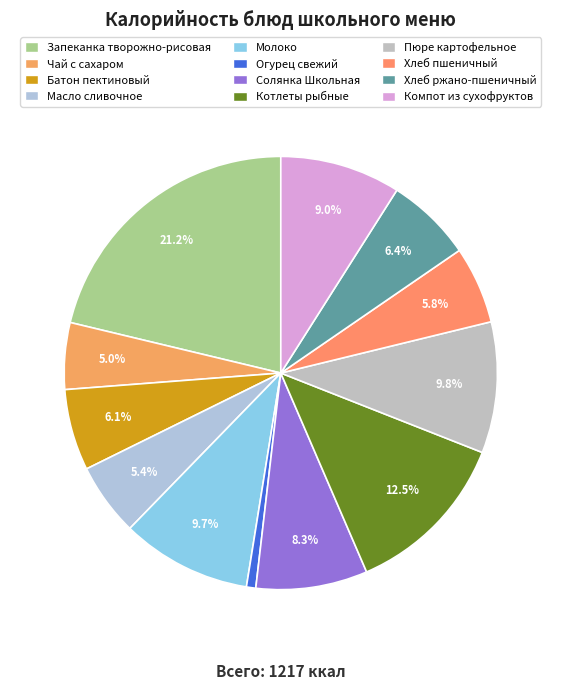

What percentage is the Огурец свежий slice, to the nearest percent?

1%